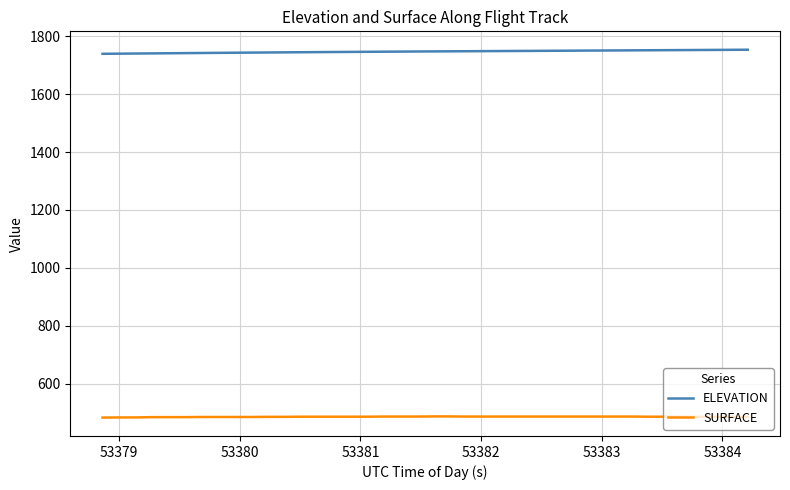

Does the chart have visible grid lines?

Yes